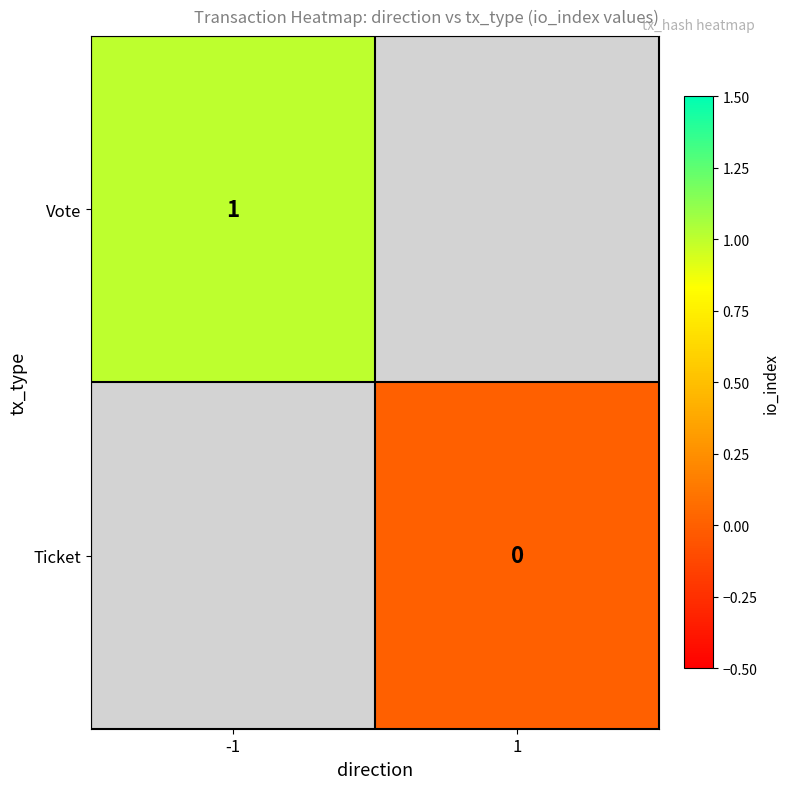

At how many categories does at least one series exceed 0?

1